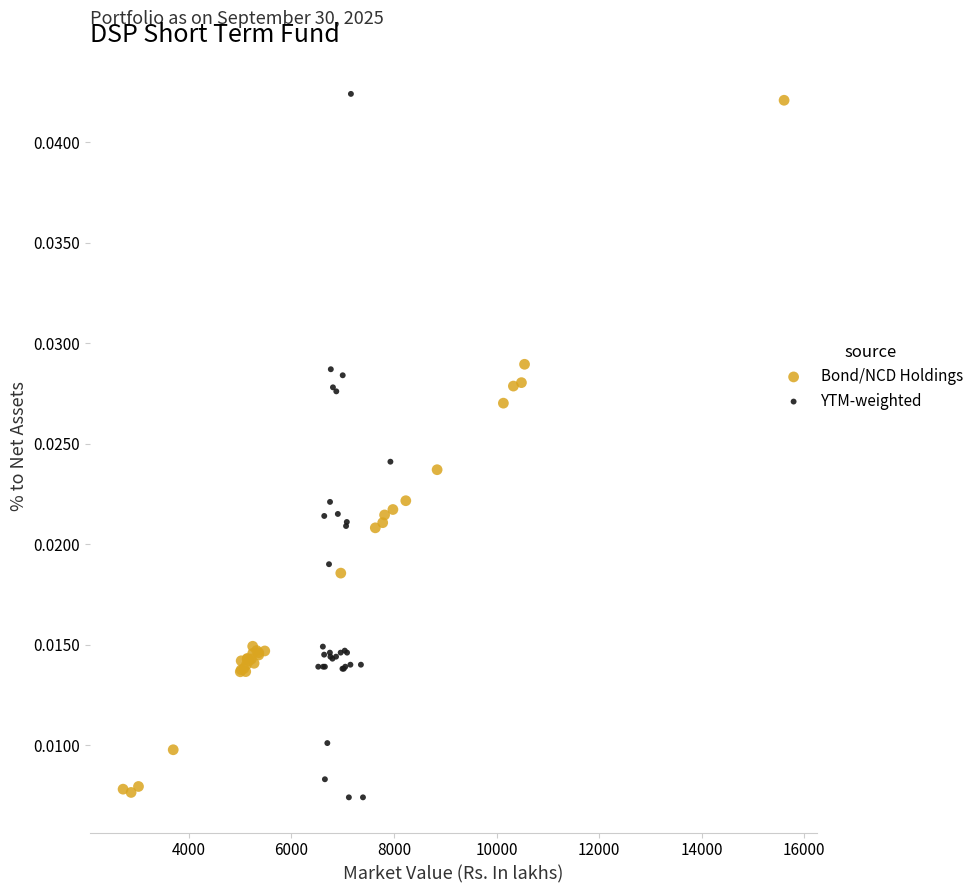

What are all the series names shown in the legend?

Bond/NCD Holdings, YTM-weighted